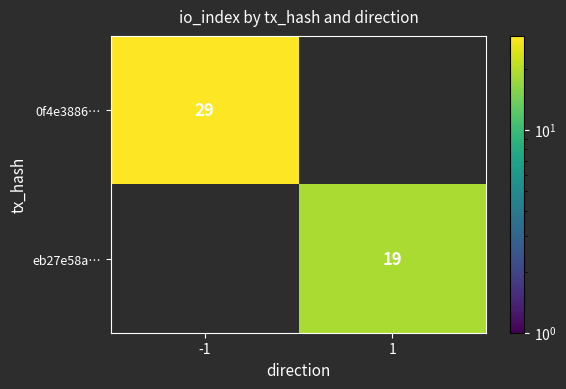

The value of eb27e58a… at 1 is 19. True or false?

True